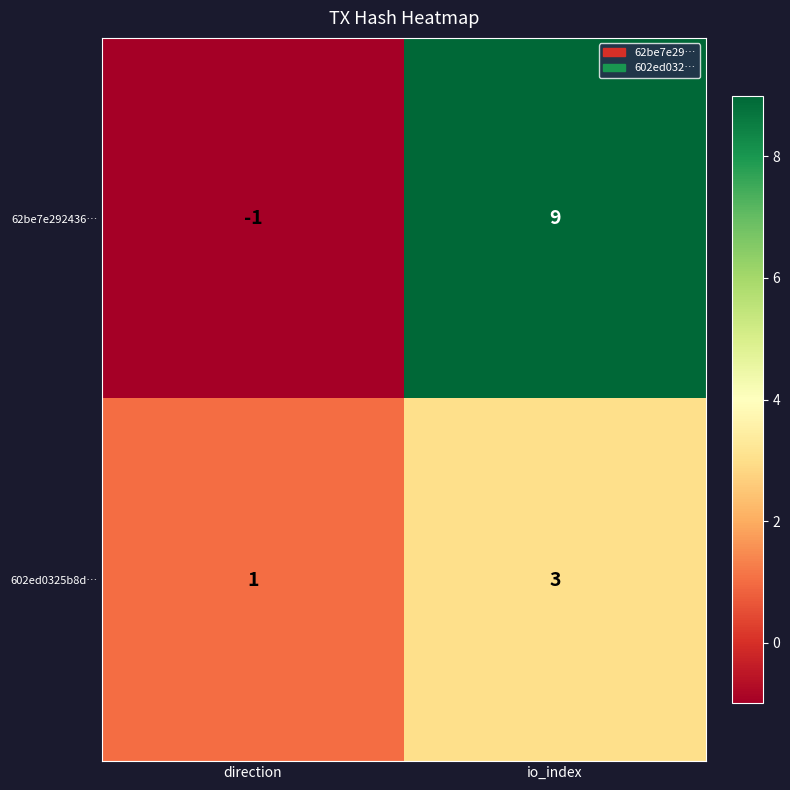

The value of 62be7e292436… at io_index is 16. True or false?

False